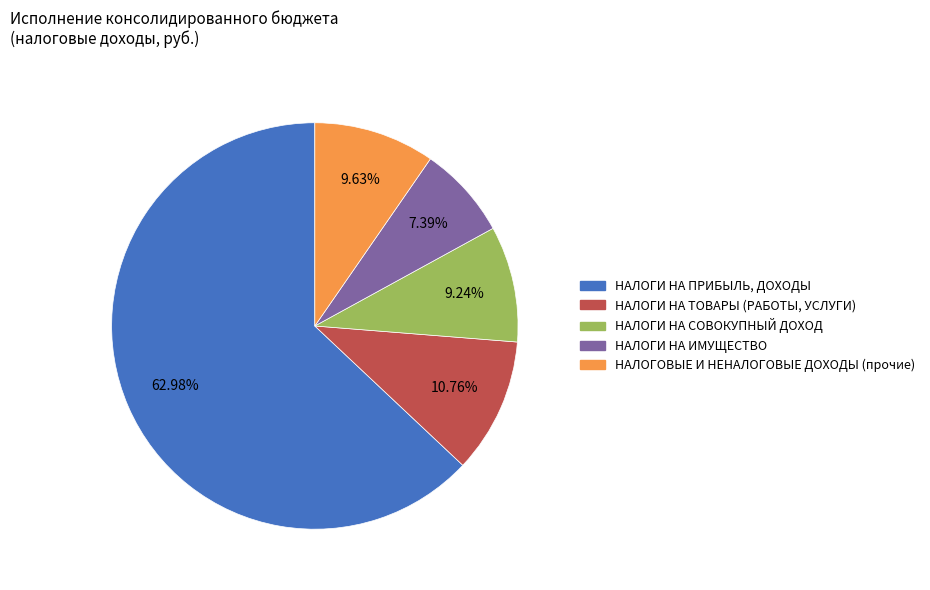

To the nearest percent, what percentage of the pie is НАЛОГОВЫЕ И НЕНАЛОГОВЫЕ ДОХОДЫ (прочие)?

10%